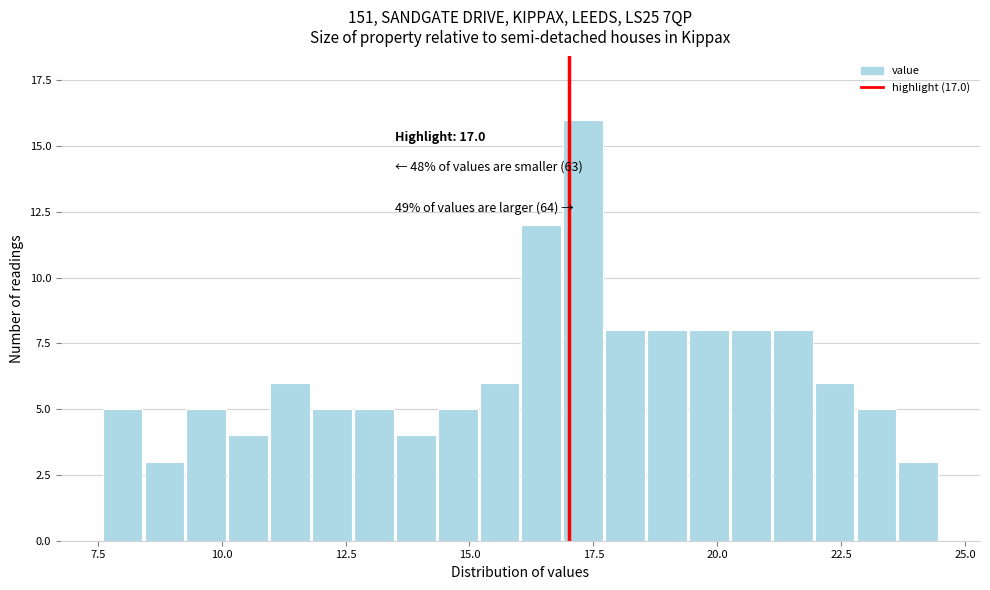

Around what value on the x-axis is the tallest bar? Give the approximate position of its centre, as read against the axis.

17.5